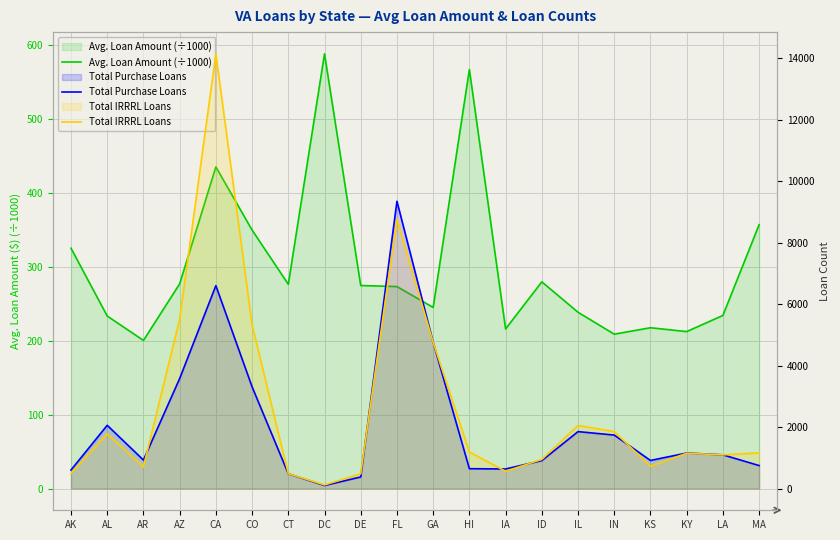

Is it true that Total Purchase Loans equals 646.0 at HI?

True